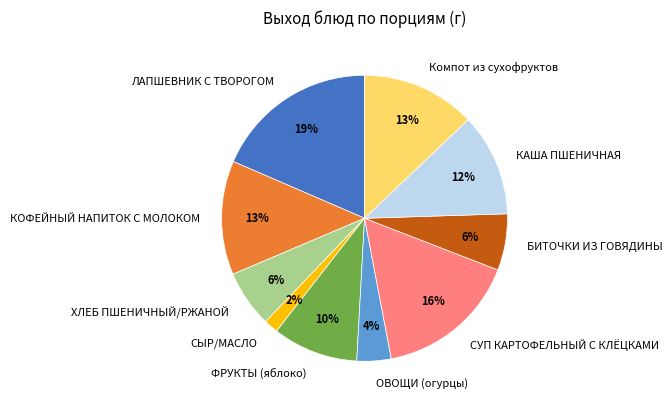

Which slice is the smallest?

СЫР/МАСЛО